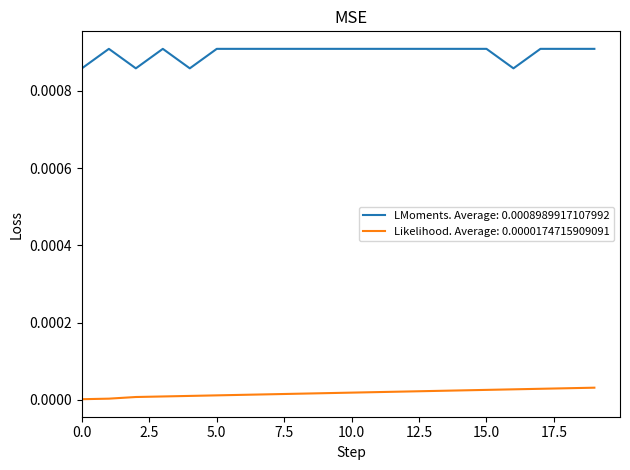

What are all the series names shown in the legend?

LMoments. Average: 0.0008989917107992, Likelihood. Average: 0.0000174715909091